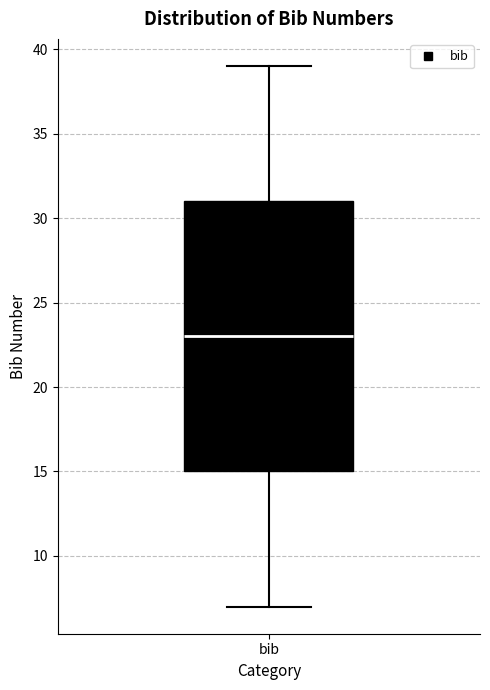

Read this box plot against the y-axis: the position of the median line, the range covered by the box, and the ends of both whiskers. The values are not printed on the chart, so give them approximately, as read against the axis.

median 23, box 15 to 31, whiskers 7 to 39